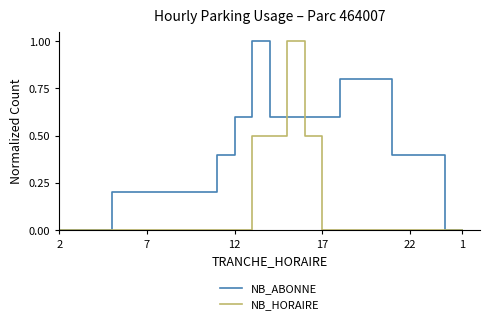

What is the greatest value displayed?

1.0